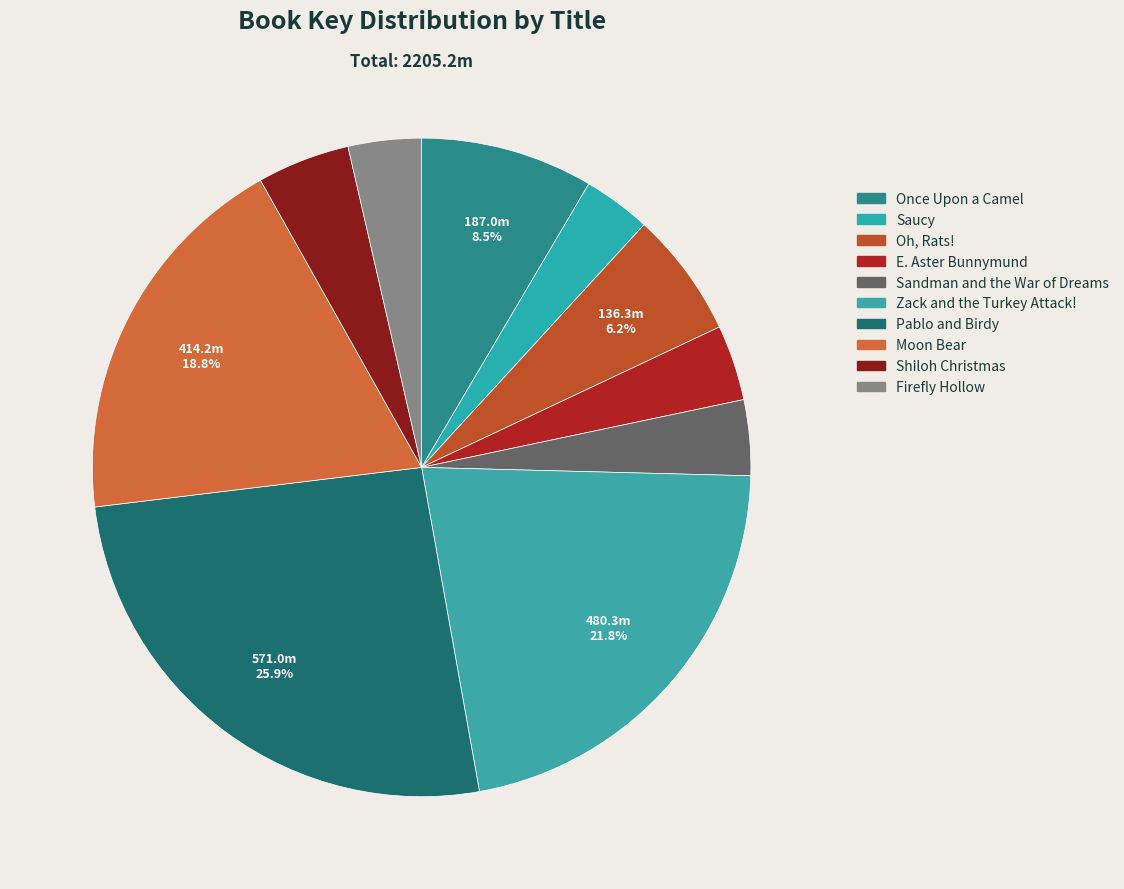

To the nearest percent, what percentage of the pie is Once Upon a Camel?

8%